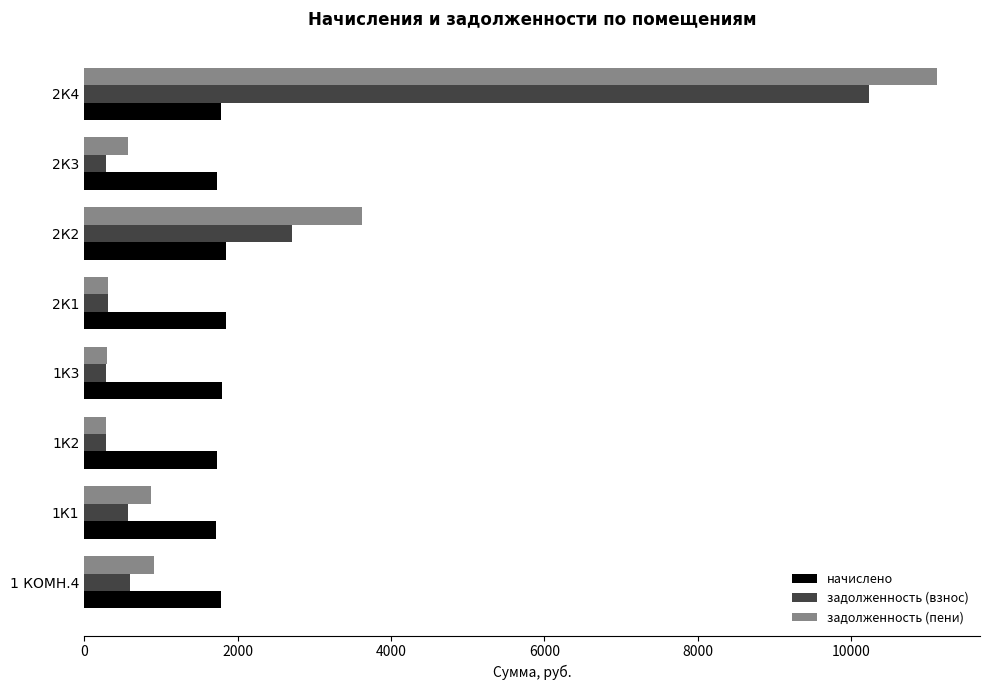

Which category has the highest value in the задолженность (пени) series?

2К4